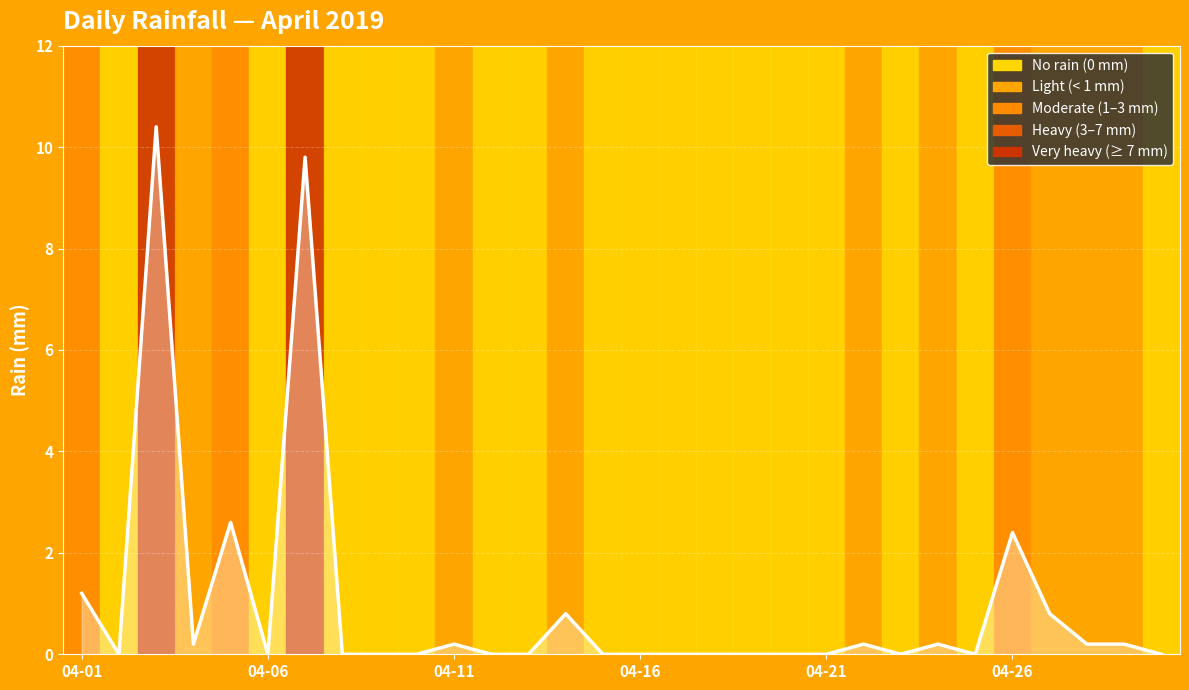

What is the greatest value displayed?

10.4